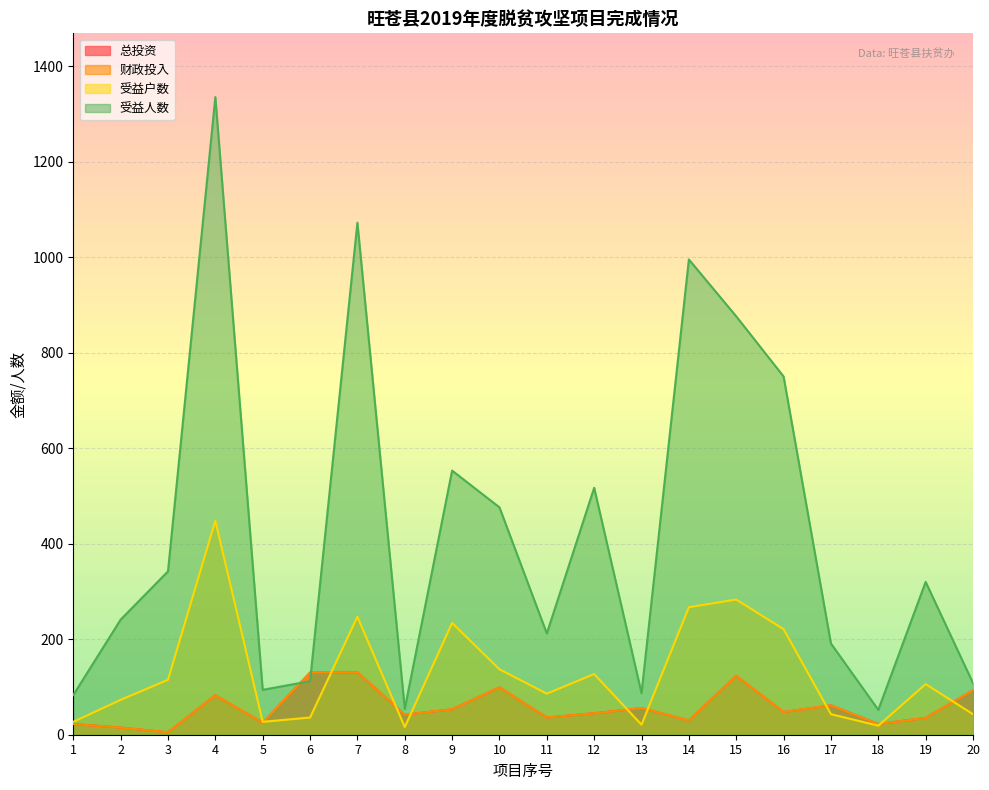

Rank the series by their maximum value, from lowest to highest.

总投资, 财政投入, 受益户数, 受益人数